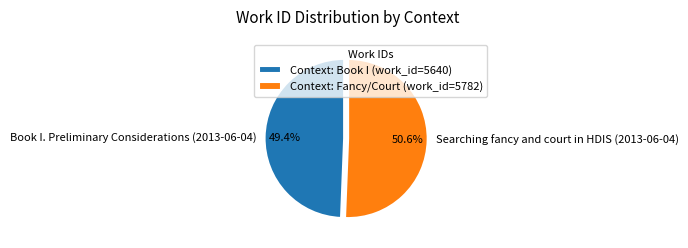

Between Book I. Preliminary Considerations (2013-06-04) and Searching fancy and court in HDIS (2013-06-04), which is larger?

Searching fancy and court in HDIS (2013-06-04)